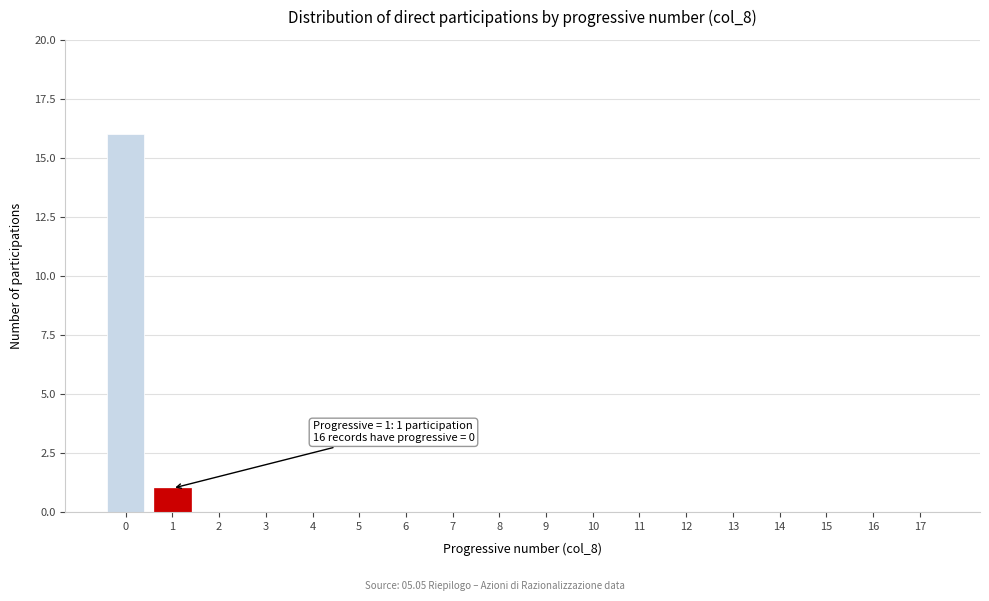

Reading left to right, transcribe all the data shown in this chart.

0=16	1=1	2=0	3=0	4=0	5=0	6=0	7=0	8=0	9=0	10=0	11=0	12=0	13=0	14=0	15=0	16=0	17=0